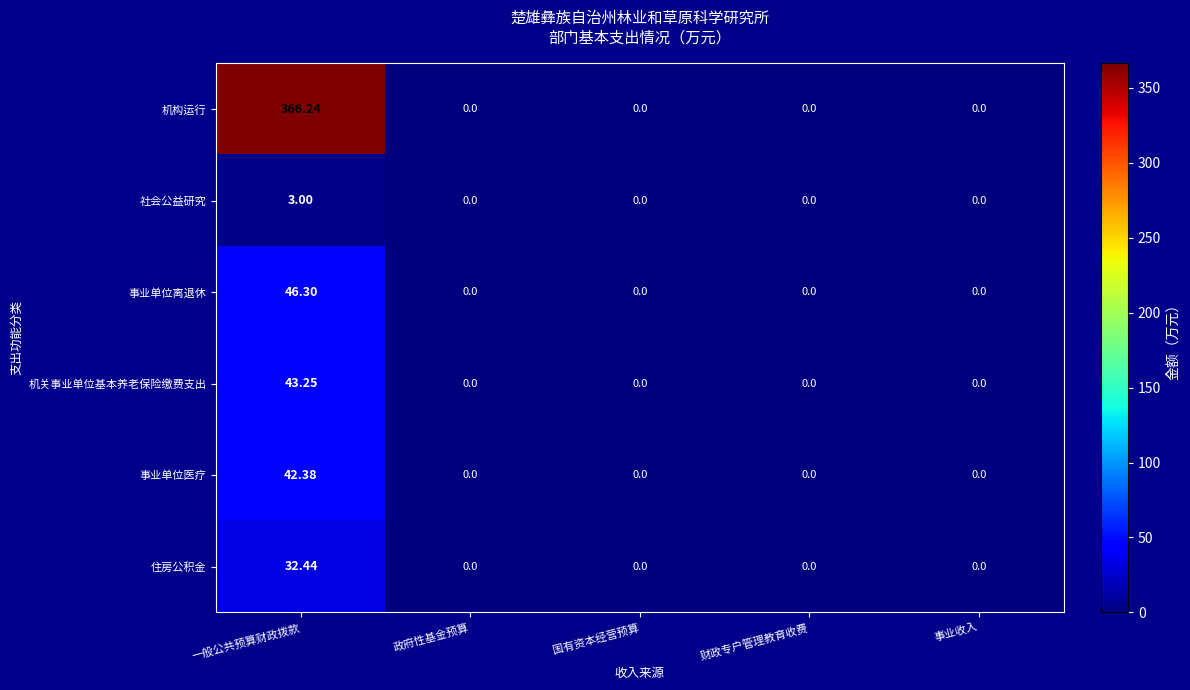

Count the number of data series in this chart.

6